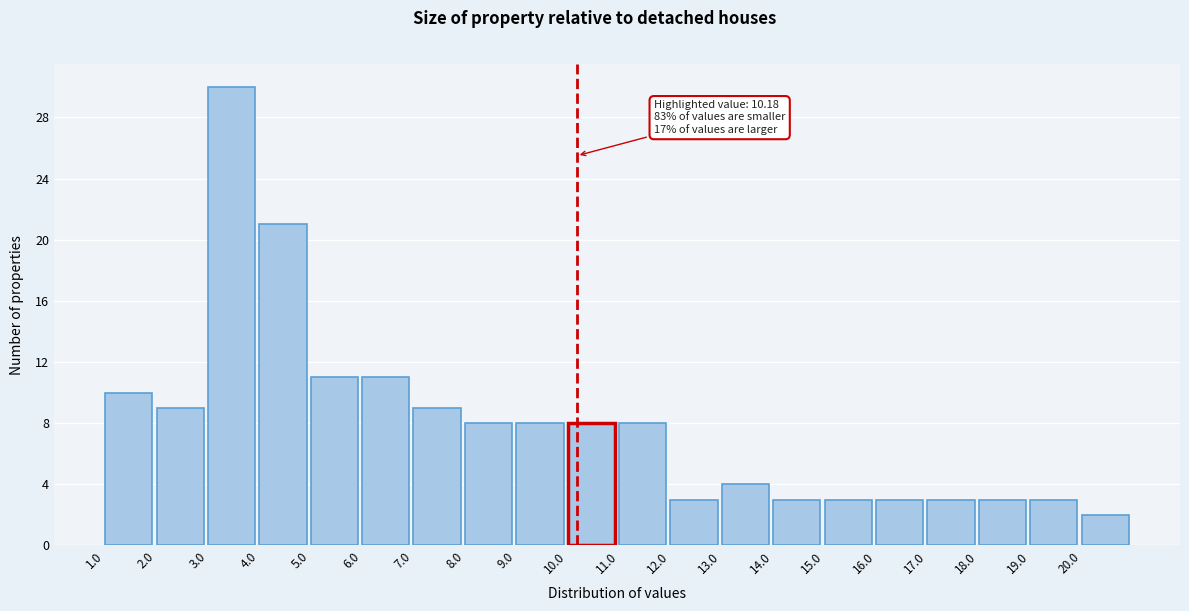

Which range on the x-axis has the tallest bar?

3 to 4